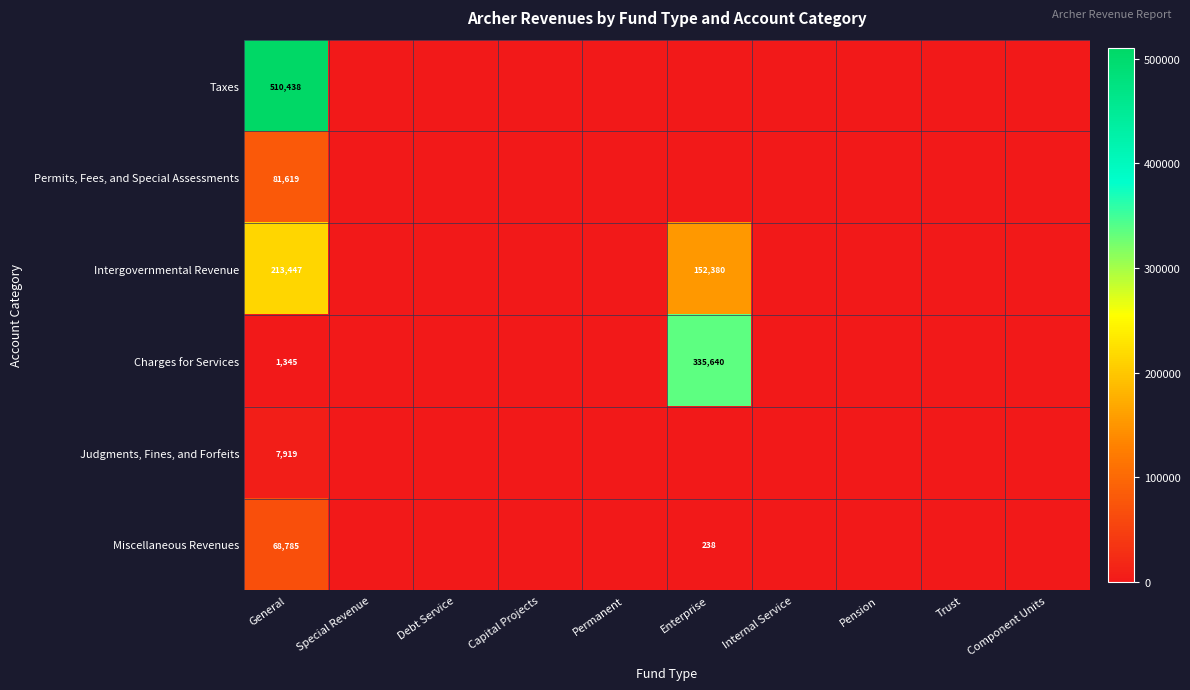

The Judgments, Fines, and Forfeits series shows 7919 at General. True or false?

True